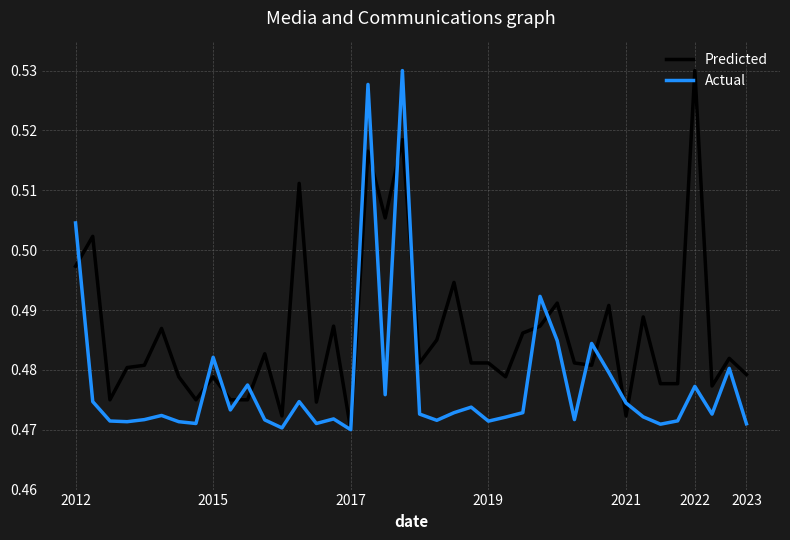

Does the chart have visible grid lines?

Yes